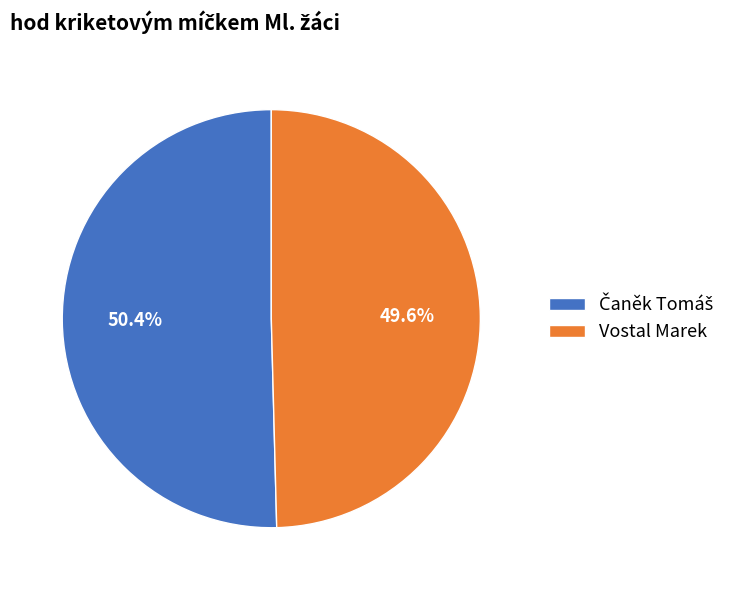

What is the smallest slice in the pie chart?

Vostal Marek